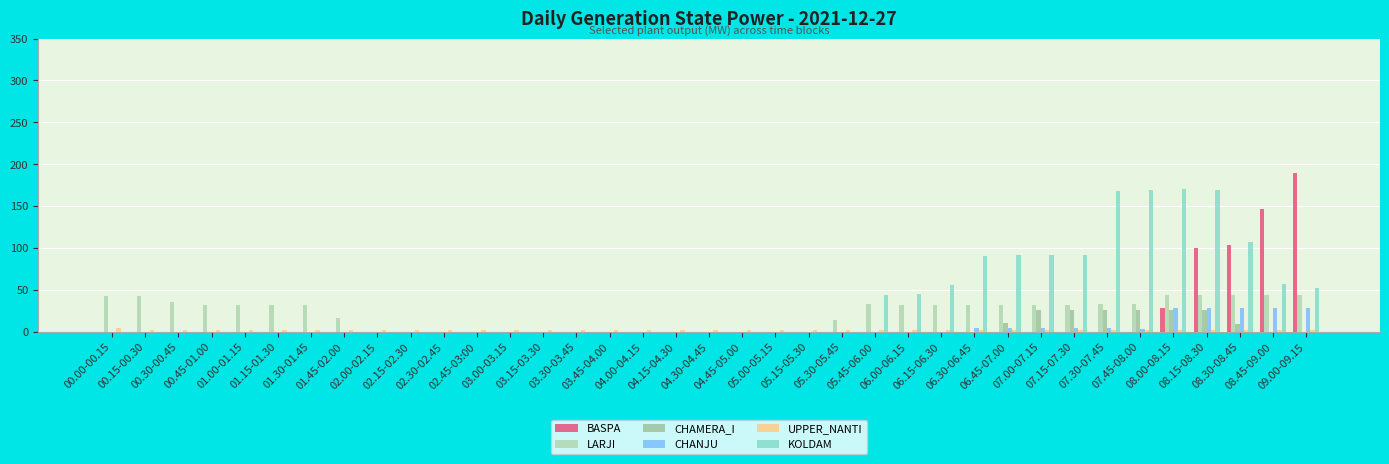

How many categories are shown in the chart?

37